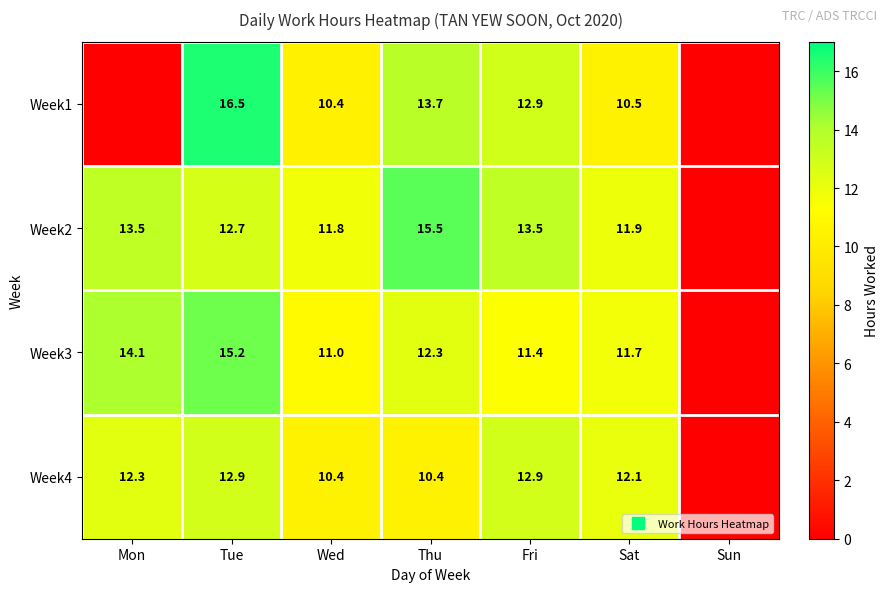

Is it true that Week4 equals 12.9 at Tue?

True